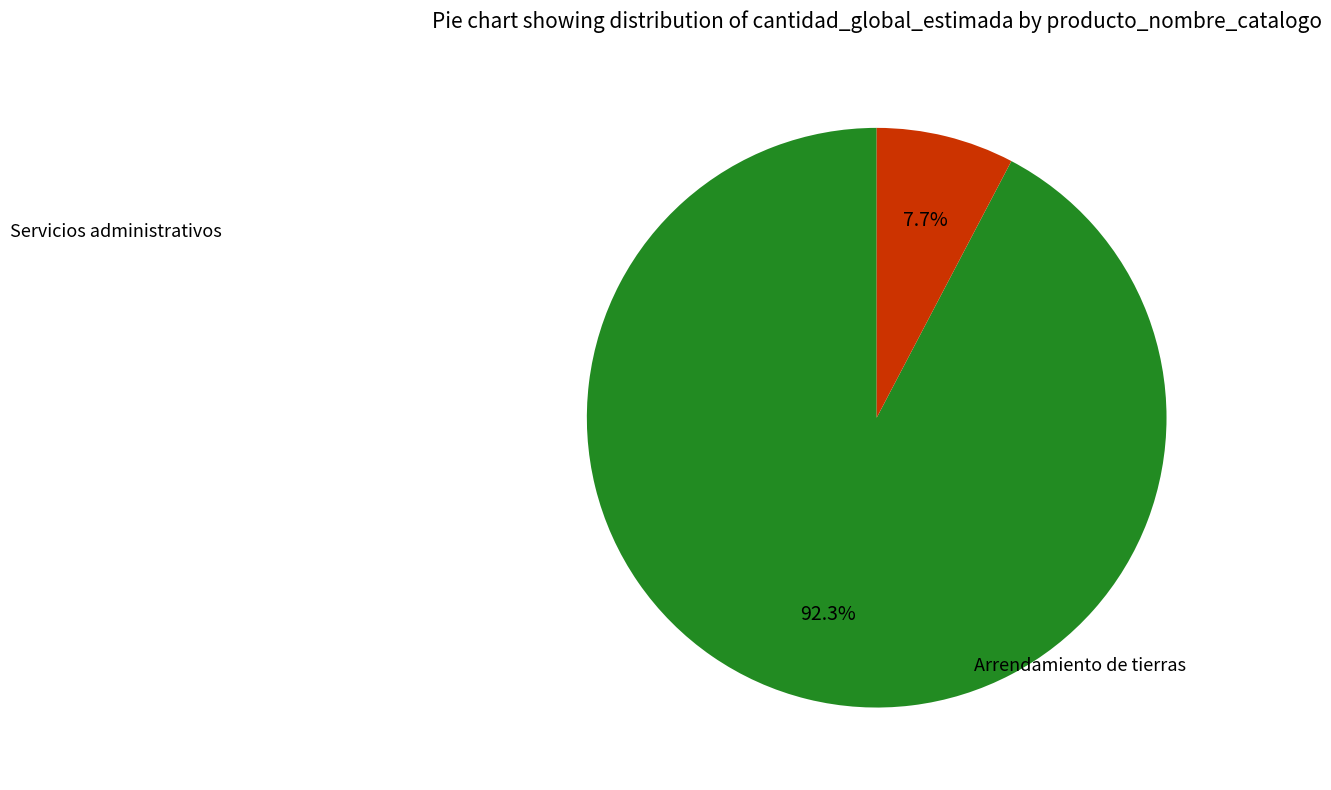

What is the majority slice?

Arrendamiento de tierras